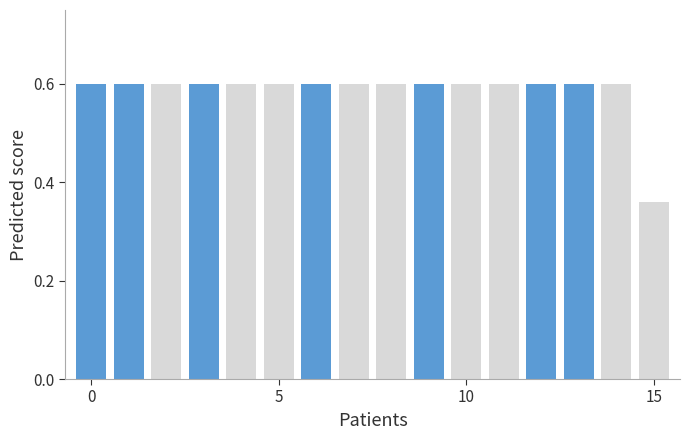

What is the average value?

0.6